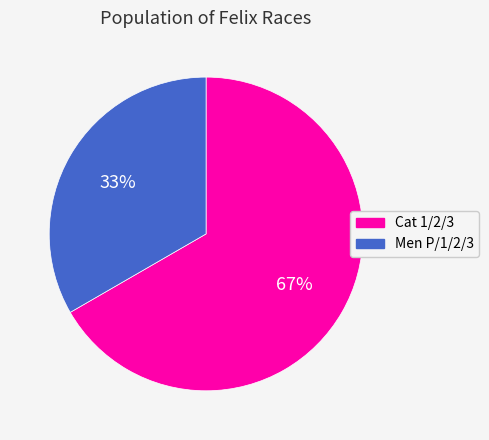

Is there any slice that represents more than half of the pie?

Yes